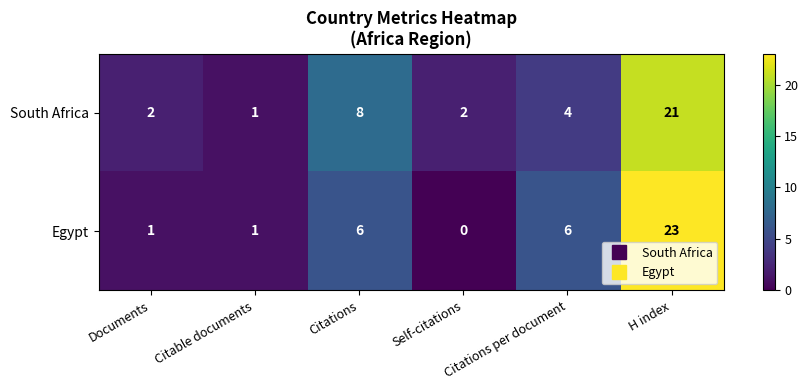

Between Documents and Citable documents, which series saw the biggest shift?

South Africa